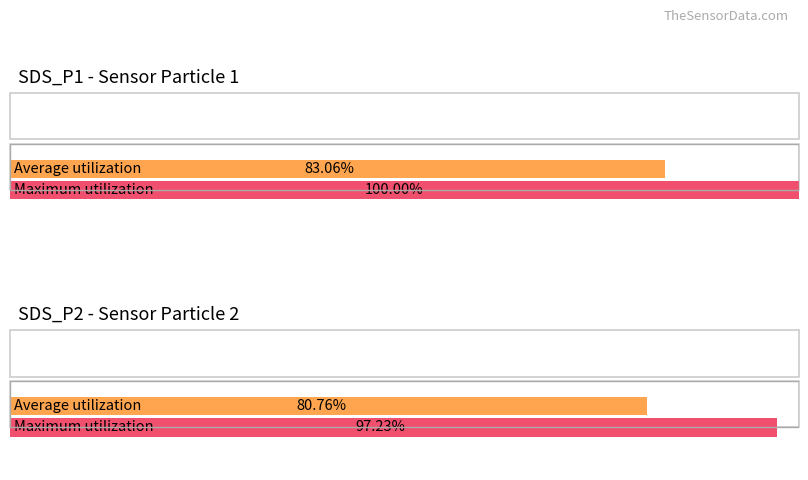

True or false: SDS_P2 has a value of 2.2 at 2021/07/19 00:09.

False